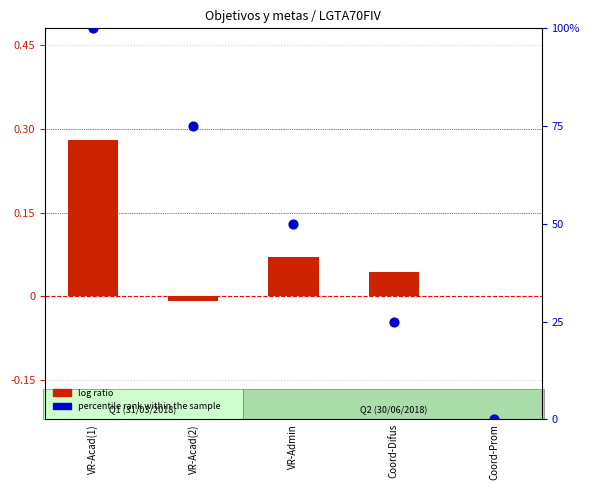

What is the ratio of the value at VR-Acad(2) to the value at VR-Admin?

1.5